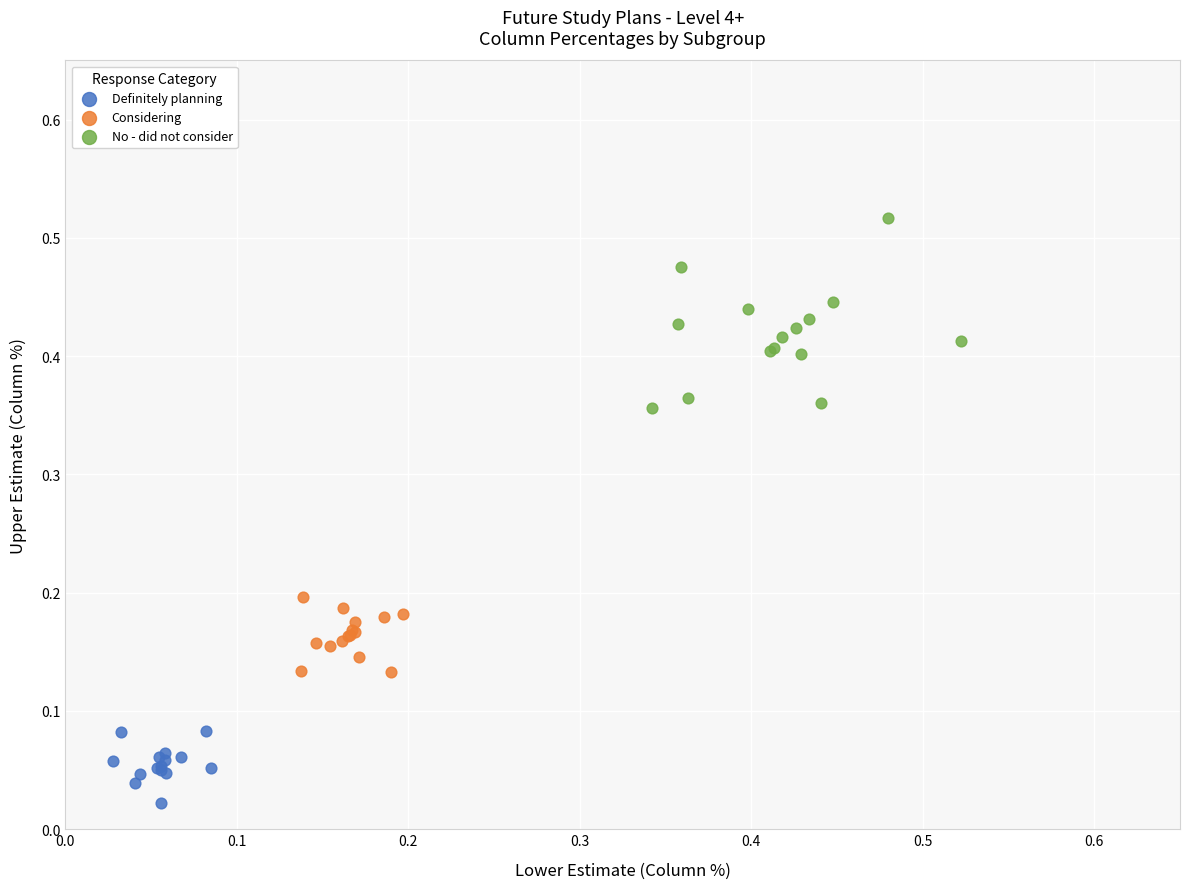

Which series has the largest Y range (max minus min)?

No - did not consider